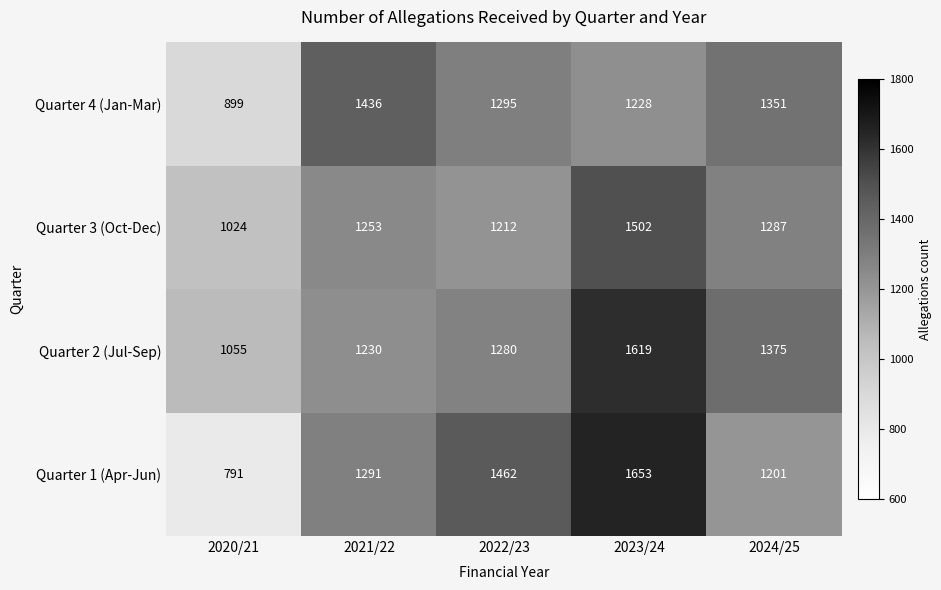

At how many categories does at least one series exceed 1356?

4